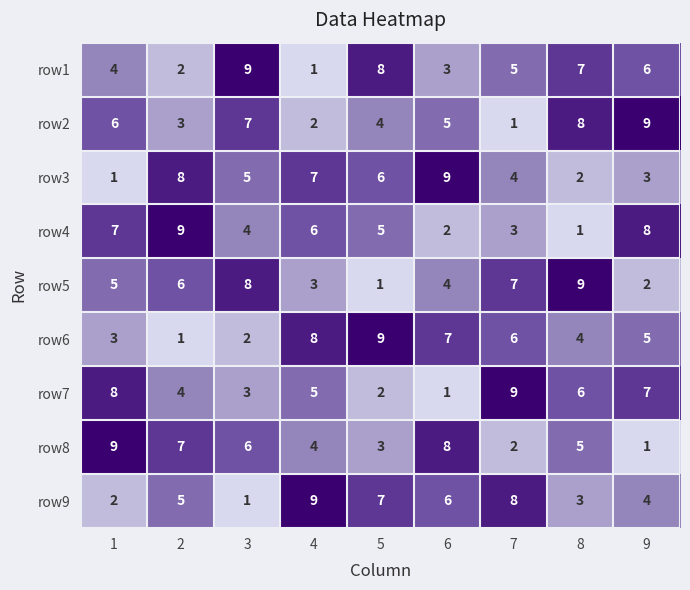

How many categories are shown in the chart?

9